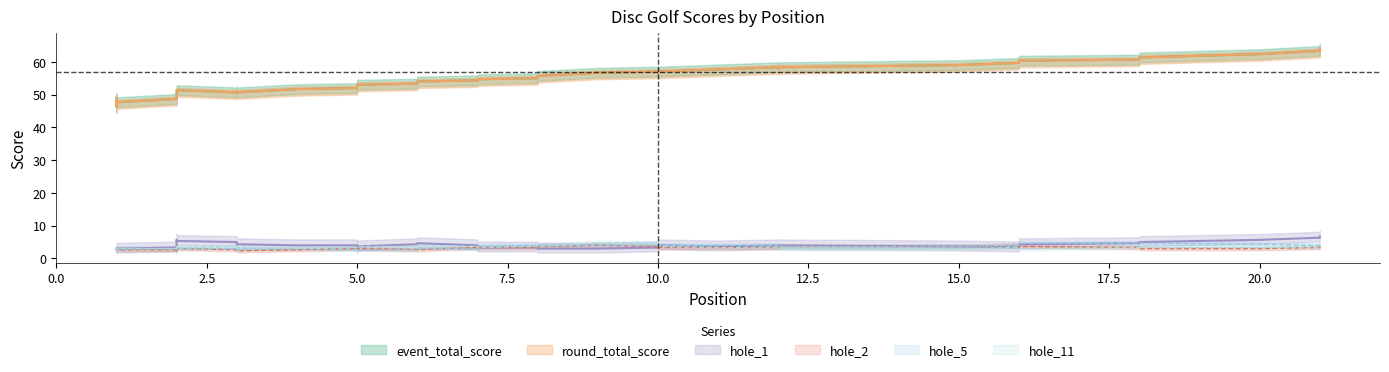

Reading right to left, what are all the values shown in this chart?

event_total_score: 1=47	21=64	21=64	20=62	18=61	18=61	16=60	16=60	15=59	12=58	12=58	12=58	10=56	10=56	8=55	8=55	7=54	5=53	5=53	3=52	3=52	2=49	1=45	11=59	10=58	9=57	7=55	7=55	6=53	5=52	4=51	3=49	2=48	1=47	6=54	5=53	2=51	2=51	2=51	1=50
round_total_score: 1=47	21=64	21=64	20=62	18=61	18=61	16=60	16=60	15=59	12=58	12=58	12=58	10=56	10=56	8=55	8=55	7=54	5=53	5=53	3=52	3=52	2=49	1=45	11=59	10=58	9=57	7=55	7=55	6=53	5=52	4=51	3=49	2=48	1=47	6=54	5=53	2=51	2=51	2=51	1=50
hole_1: 1=3	21=6	21=8	20=5	18=4	18=6	16=4	16=3	15=3	12=4	12=5	12=3	10=4	10=3	8=3	8=3	7=3	5=3	5=3	3=4	3=3	2=5	1=3	11=5	10=3	9=3	7=4	7=4	6=5	5=5	4=4	3=6	2=4	1=3	6=5	5=3	2=3	2=7	2=5	1=3
hole_2: 1=3	21=4	21=3	20=3	18=3	18=3	16=4	16=4	15=4	12=4	12=3	12=3	10=3	10=4	8=4	8=4	7=4	5=3	5=3	3=4	3=2	2=2	1=3	11=3	10=5	9=3	7=3	7=2	6=2	5=3	4=3	3=2	2=3	1=3	6=3	5=4	2=2	2=3	2=2	1=2
hole_5: 1=3	21=3	21=4	20=5	18=4	18=5	16=5	16=4	15=3	12=4	12=4	12=4	10=4	10=4	8=4	8=4	7=3	5=2	5=3	3=4	3=4	2=3	1=3	11=4	10=4	9=4	7=3	7=4	6=3	5=3	4=2	3=2	2=3	1=2	6=3	5=3	2=3	2=2	2=3	1=3
hole_11: 1=2	21=4	21=3	20=3	18=4	18=3	16=3	16=3	15=4	12=3	12=2	12=3	10=4	10=3	8=3	8=4	7=3	5=3	5=4	3=3	3=3	2=4	1=3	11=4	10=6	9=4	7=4	7=4	6=4	5=2	4=4	3=3	2=3	1=2	6=4	5=4	2=4	2=2	2=5	1=3